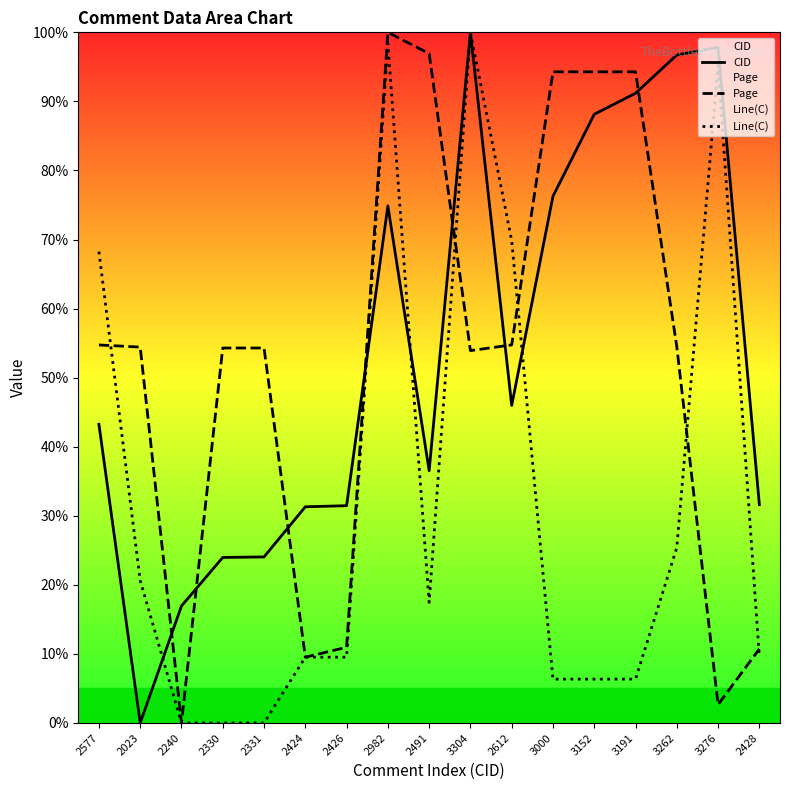

The Page series shows 76.8 at 2331. True or false?

False